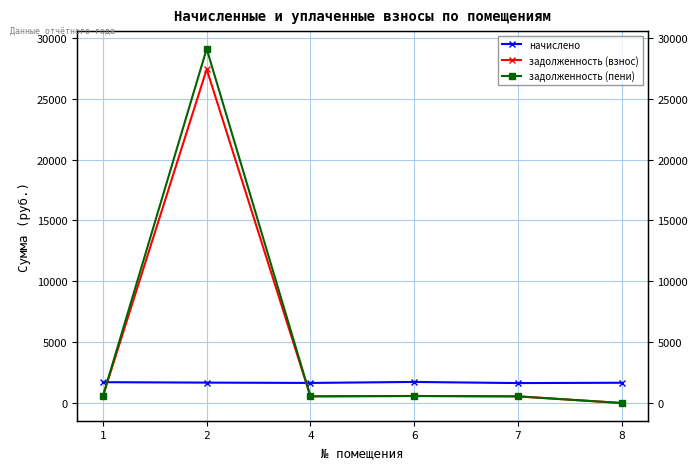

At which category does the chart reach its peak across all series?

2